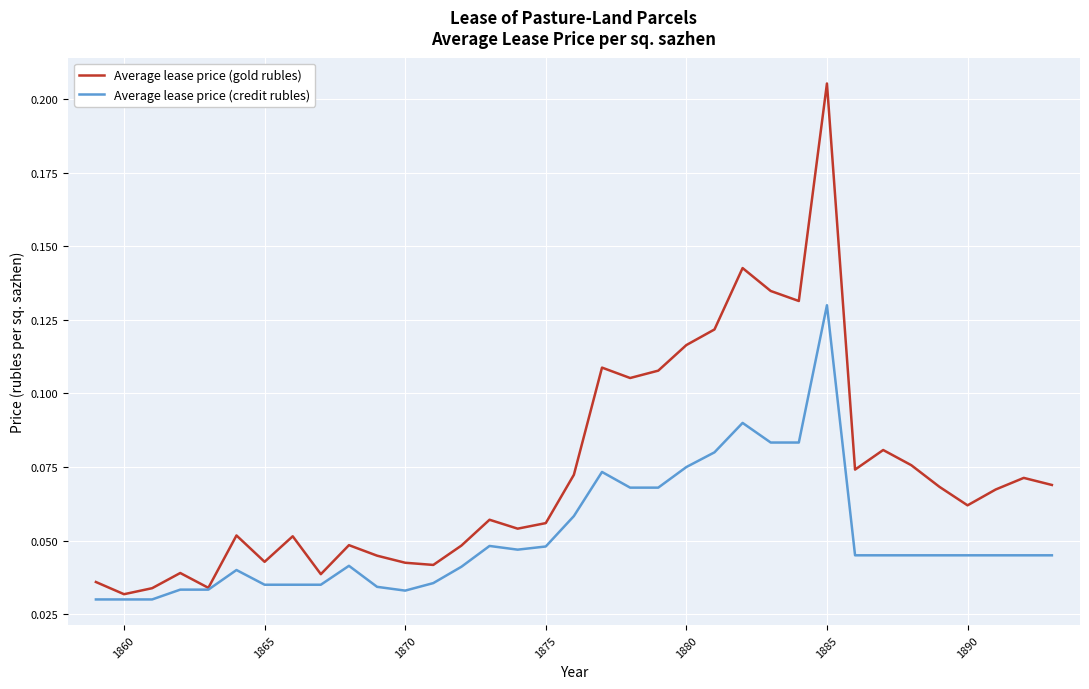

True or false: Average lease price (gold rubles) has more than 2 points higher than both neighbors.

True